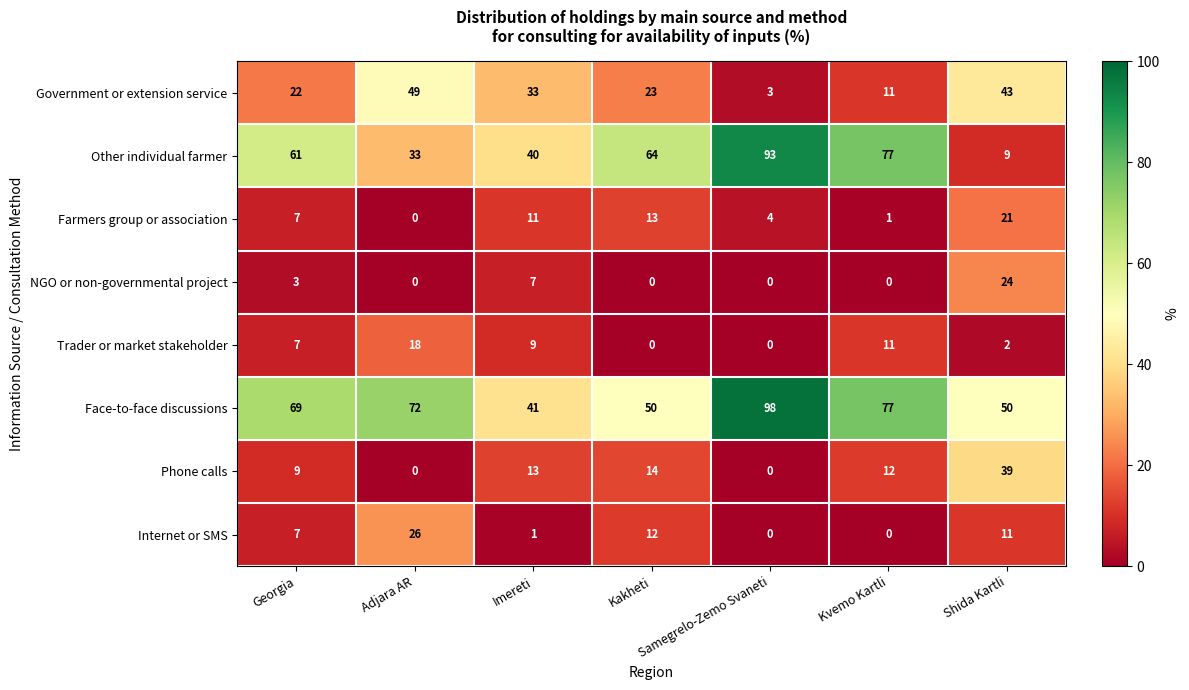

What is the sum of the Farmers group or association values at Adjara AR and Kakheti?

13